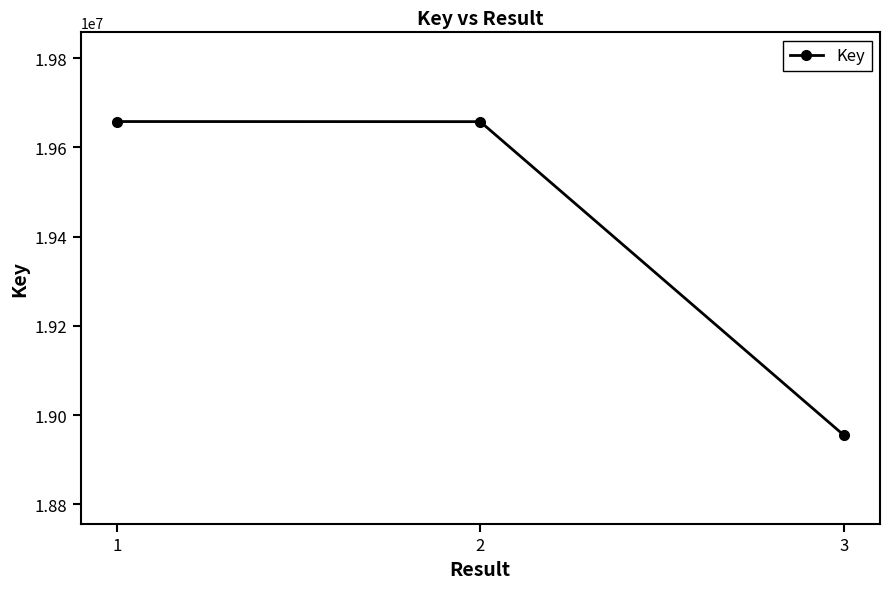

What is the value of the 1st point from the left?

19658051